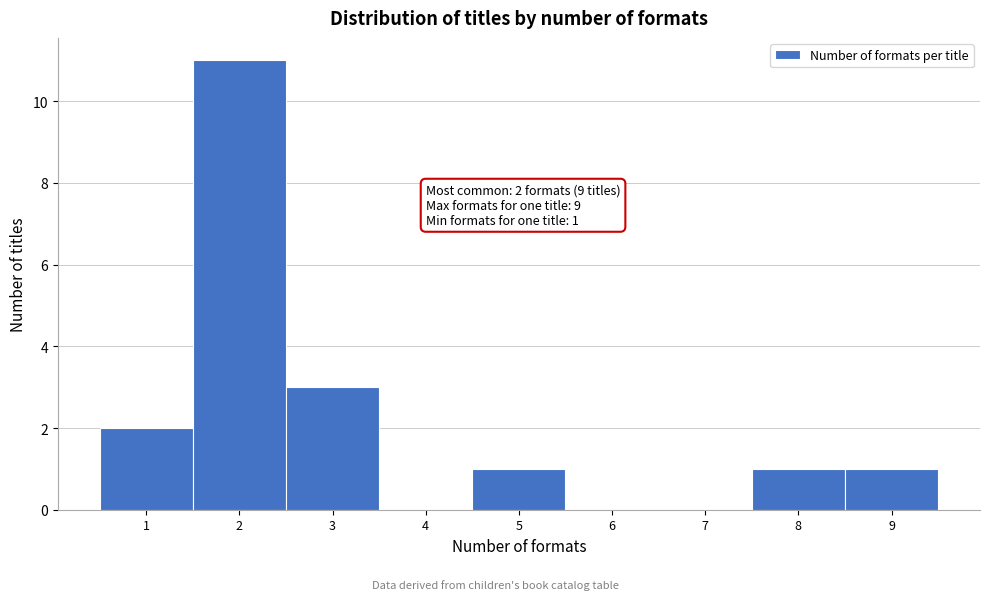

Over which range of the x-axis is the bar tallest?

1.5 to 2.5